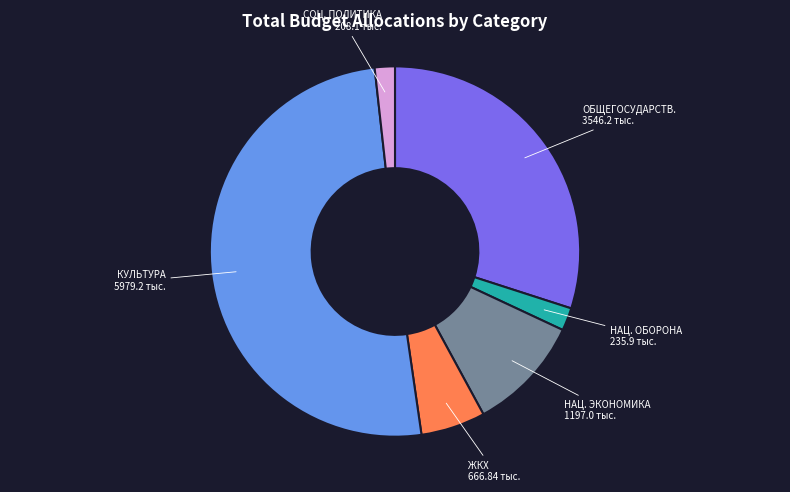

True or false: КУЛЬТУРА 5979.2 тыс. accounts for 58% of the total.

False